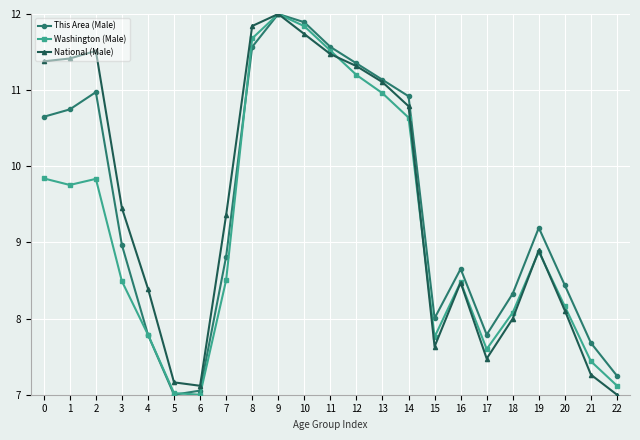

Does the chart have visible grid lines?

Yes